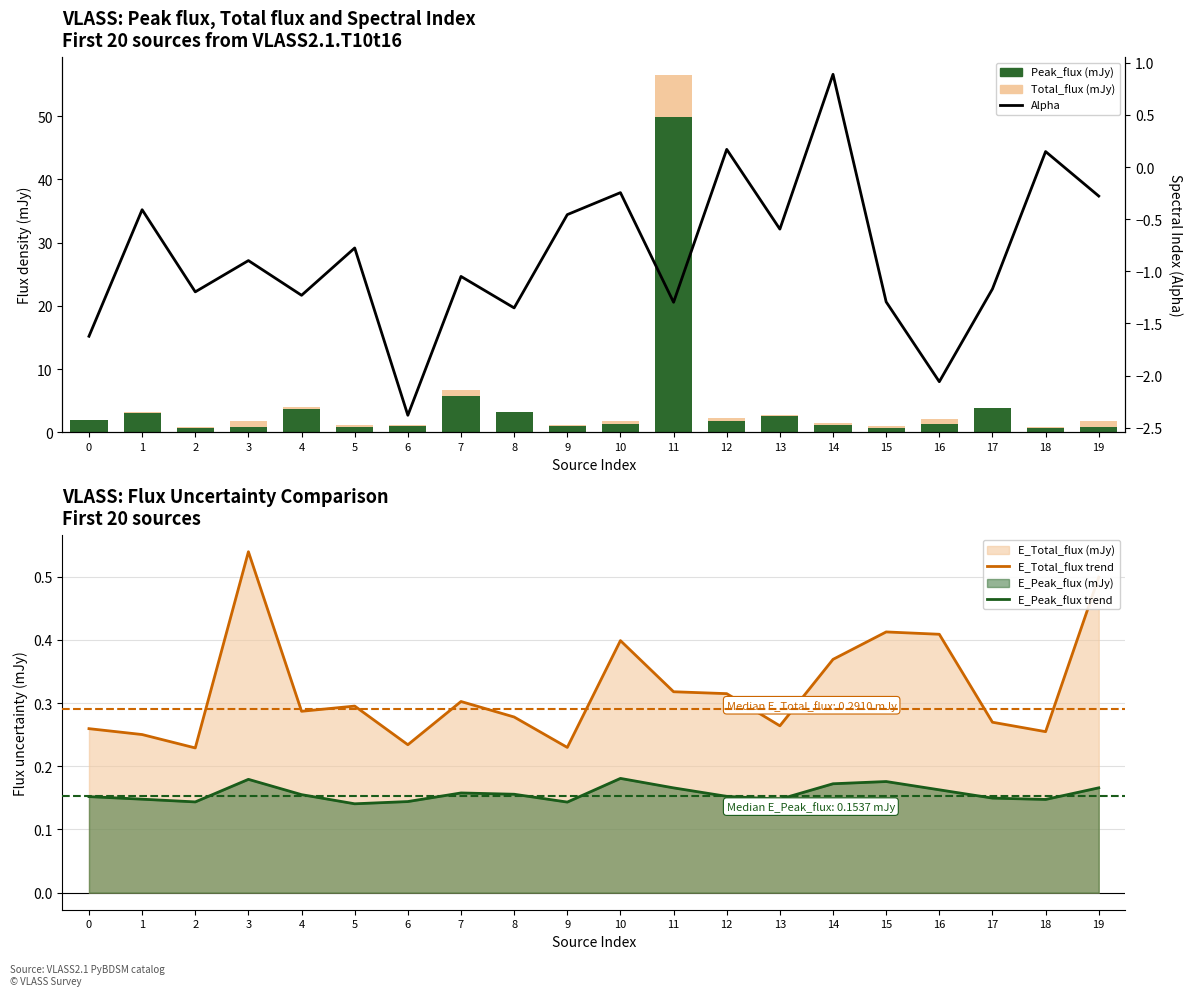

At 17, list the series in order from largest to smallest.

Peak_flux (mJy), E_Total_flux trend, E_Peak_flux trend, Total_flux above Peak (mJy), Alpha